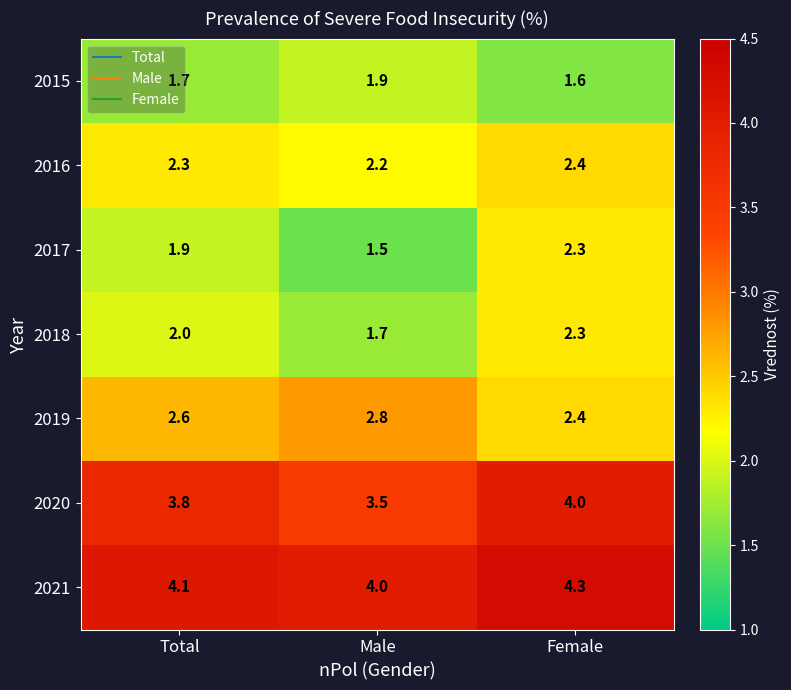

Which series has the largest total across all categories?

2021